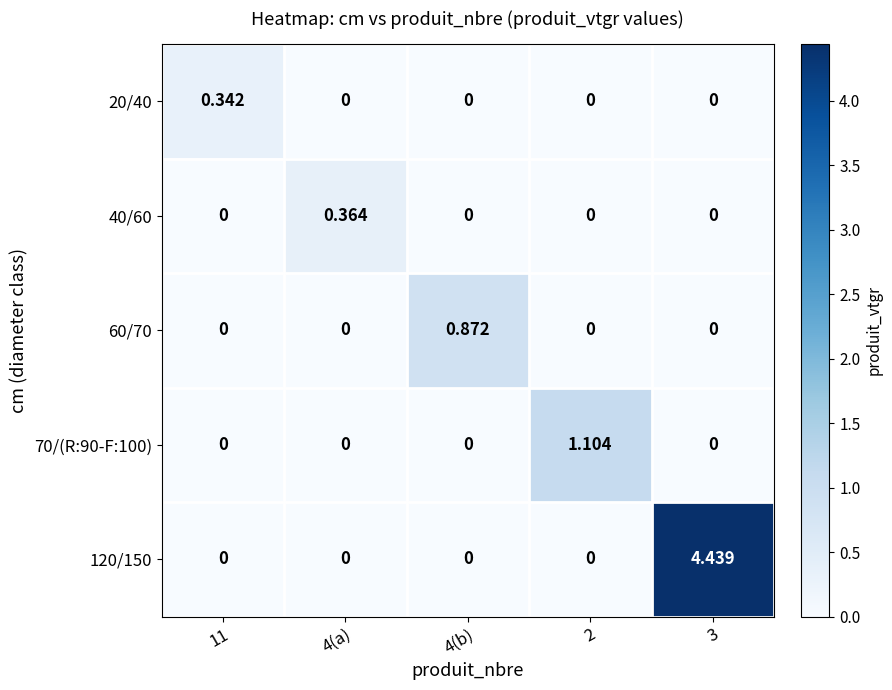

How many positive values does the 20/40 series have?

1